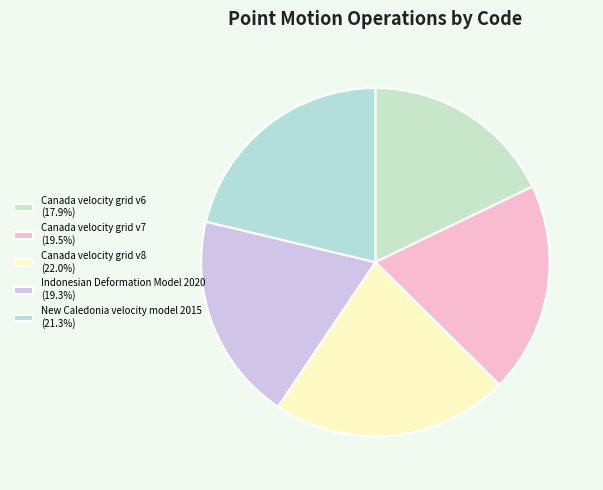

To the nearest percent, what portion does New Caledonia velocity model 2015 represent?

21%